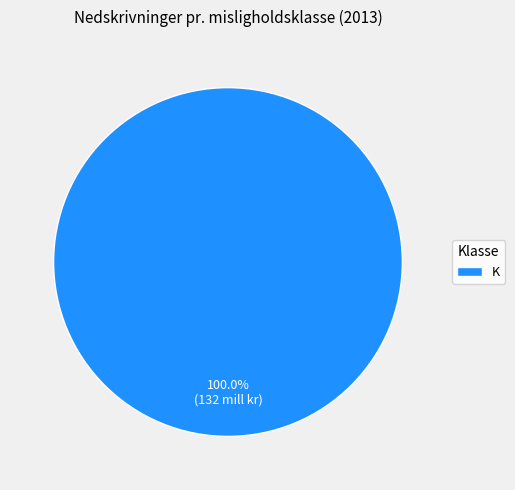

Rank the categories by value from highest to lowest.

K